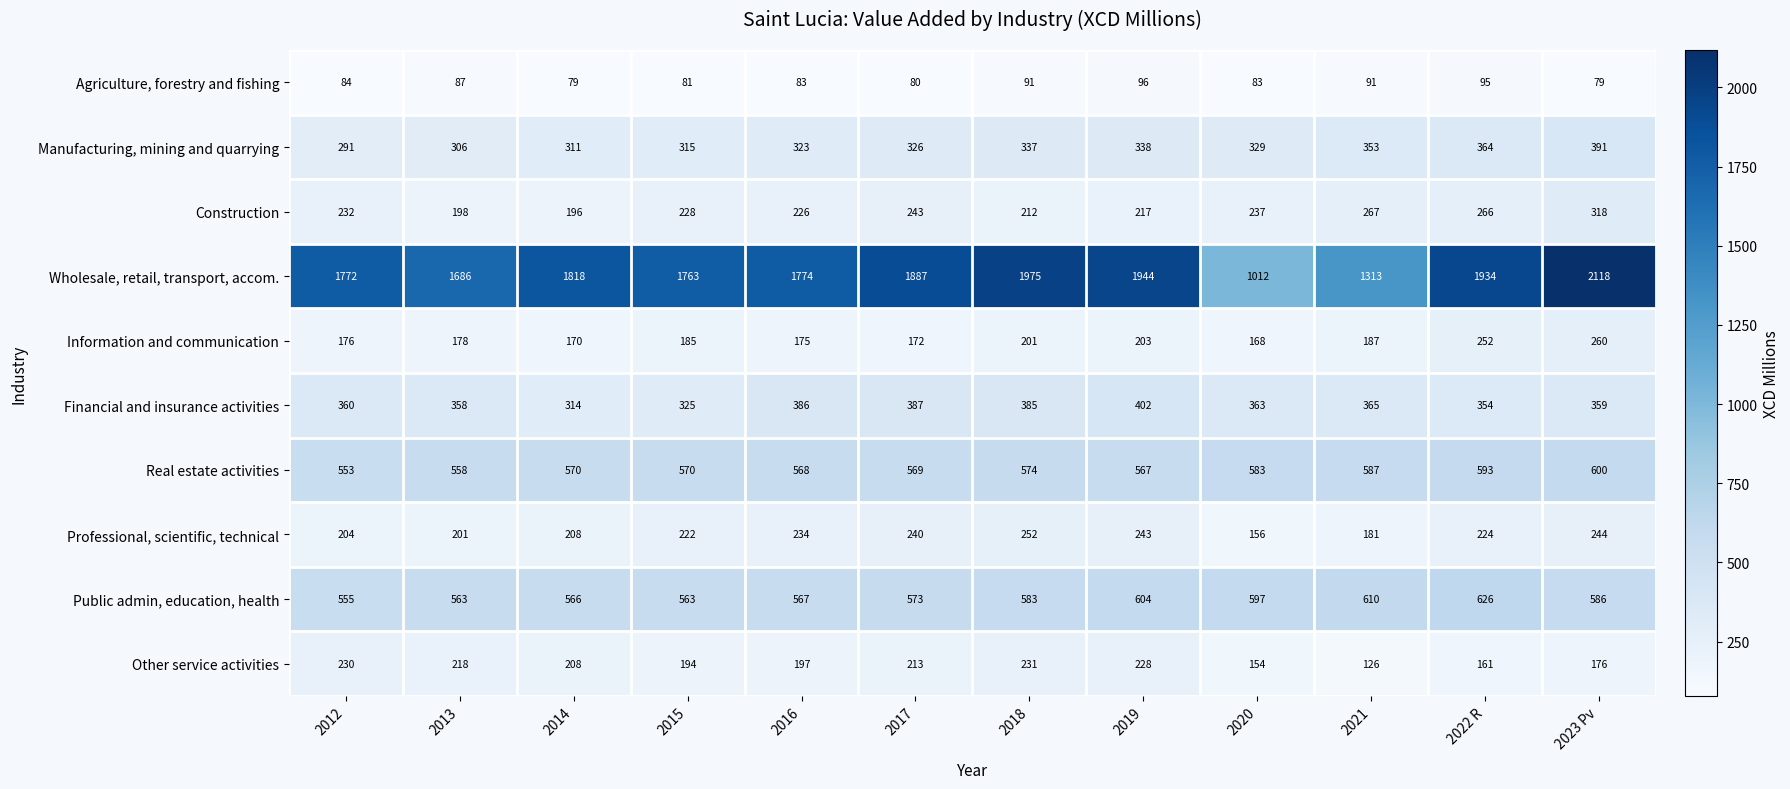

What is the smallest value displayed?

79